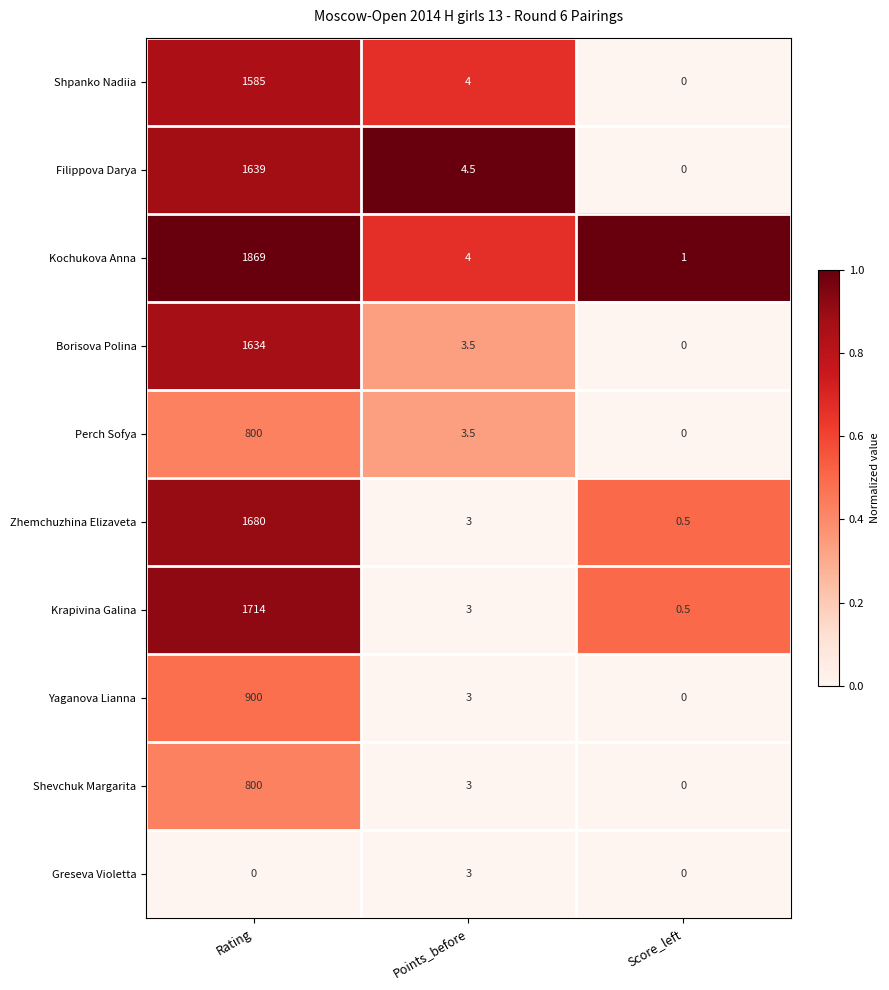

What is the difference between the maximum and minimum values in the Shpanko Nadiia series?

1585.0